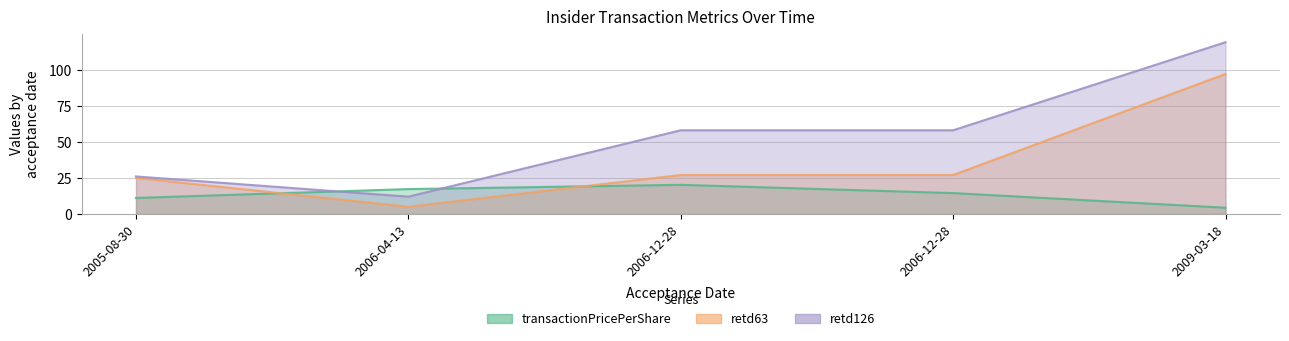

True or false: retd126 has a value of 26.0 at 2005-08-30.

True